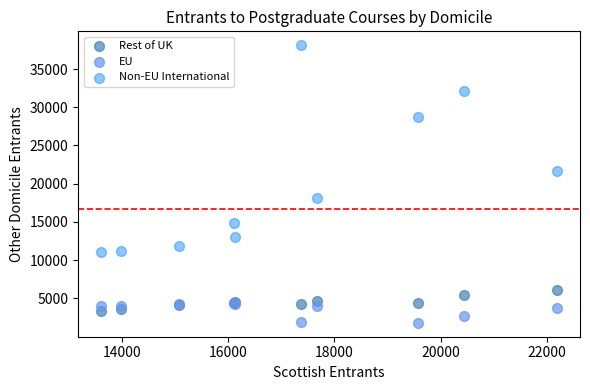

In the Non-EU International series, what Y value is closest to 24587?

21730